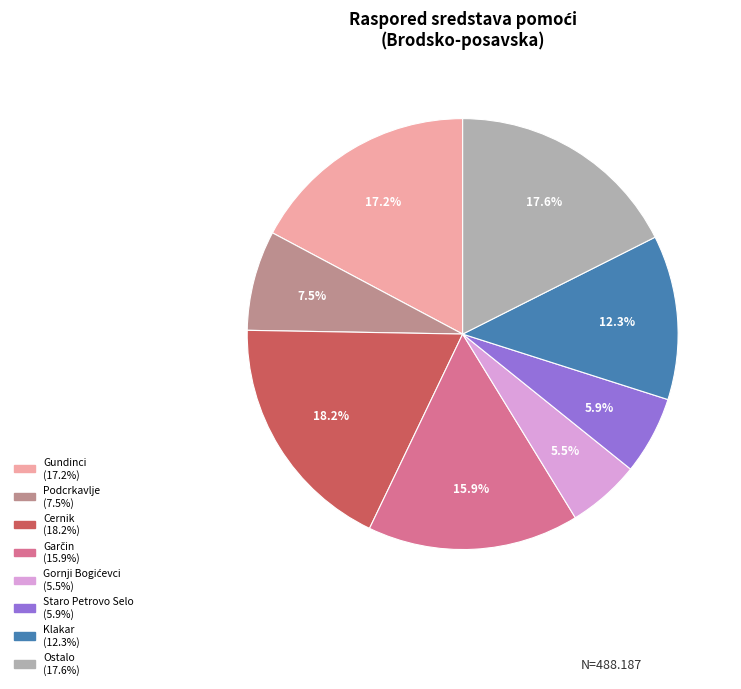

Does any single category account for the majority?

No